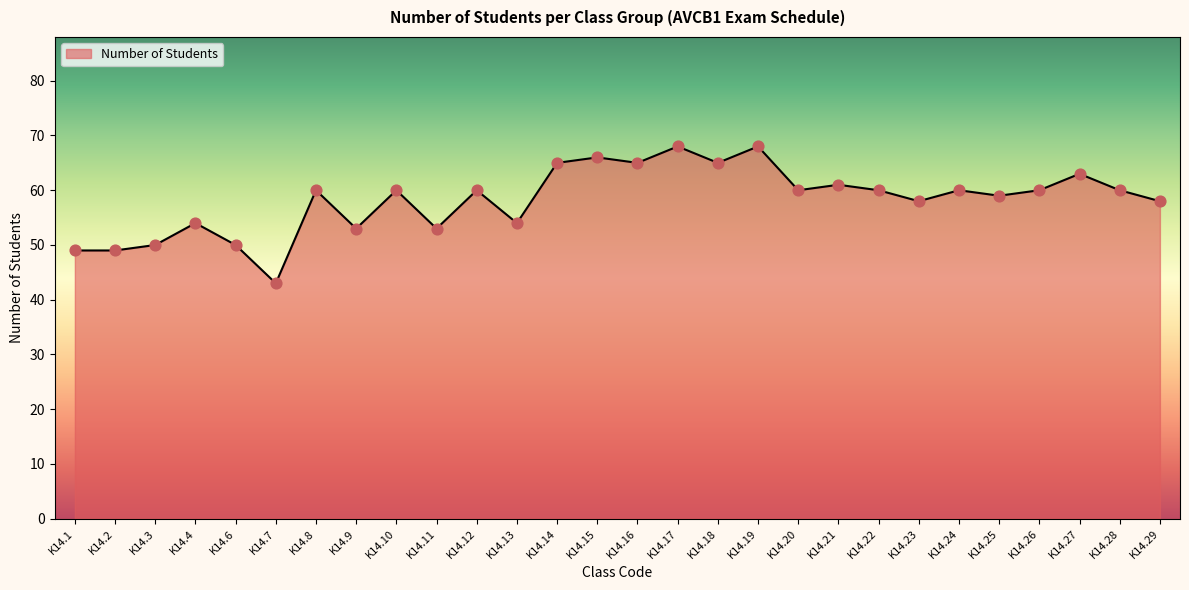

Which has a higher value, K14.1 or K14.20?

K14.20